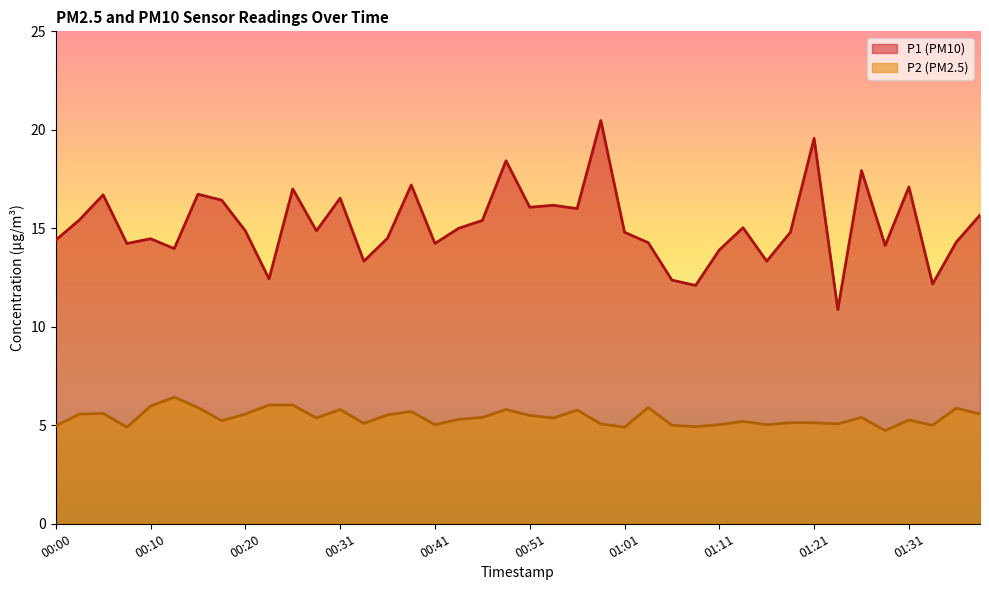

Is it true that P1 equals 26.4 at 00:25?

False